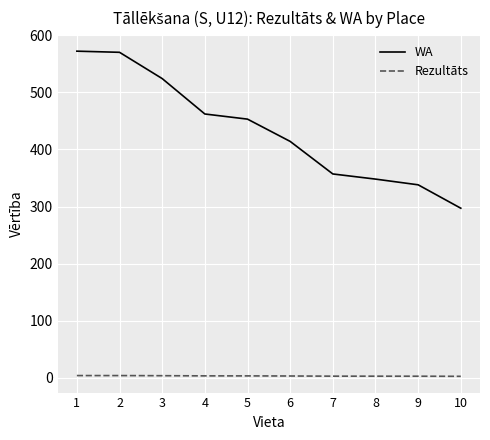

The value of WA at 8 is 173.2. True or false?

False